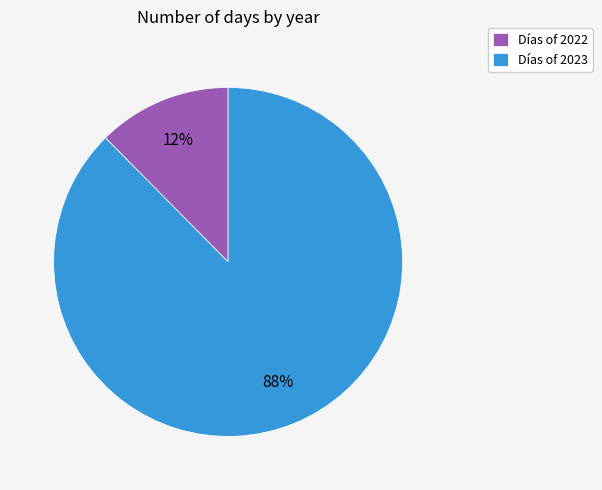

Count the number of slices in the pie.

2